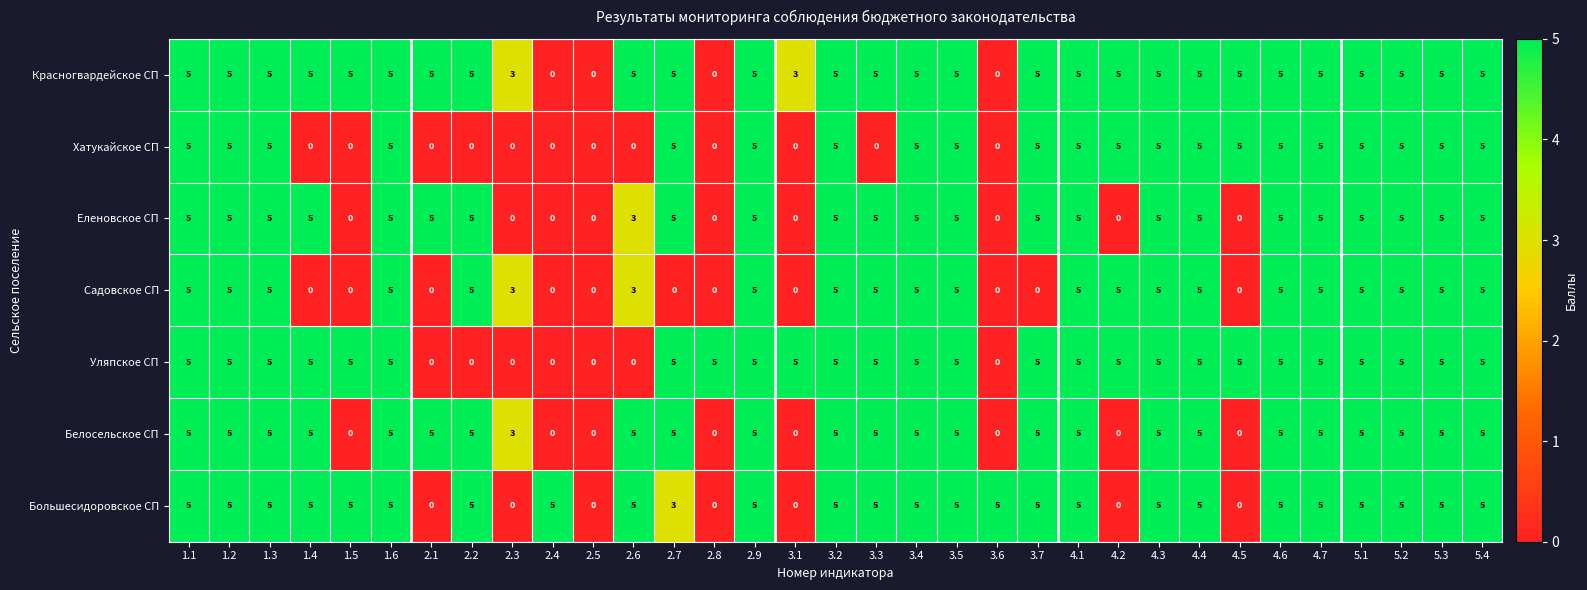

Which series has the largest total across all categories?

Красногвардейское СП